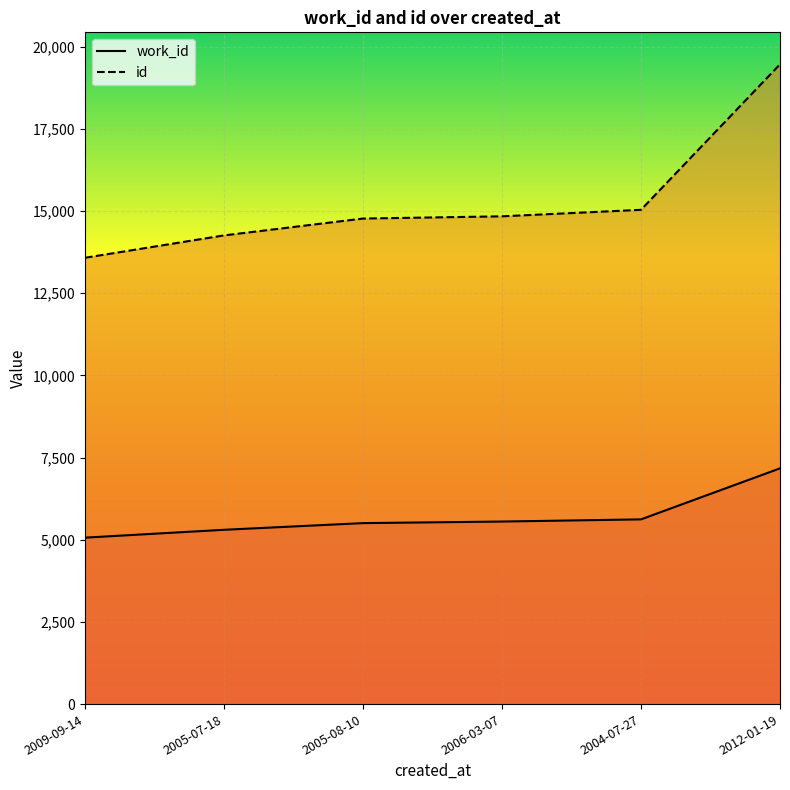

List the series in order of their peak value, lowest first.

work_id, id